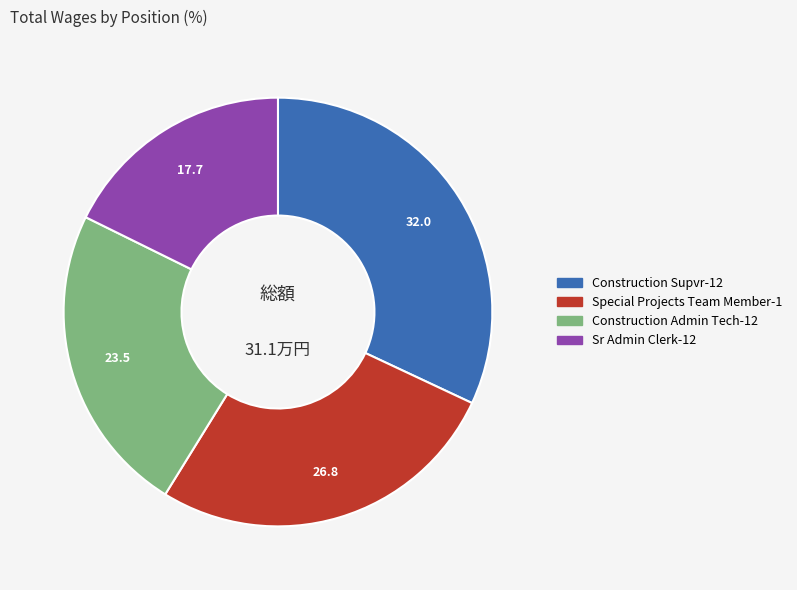

Which slice is the smallest?

Sr Admin Clerk-12